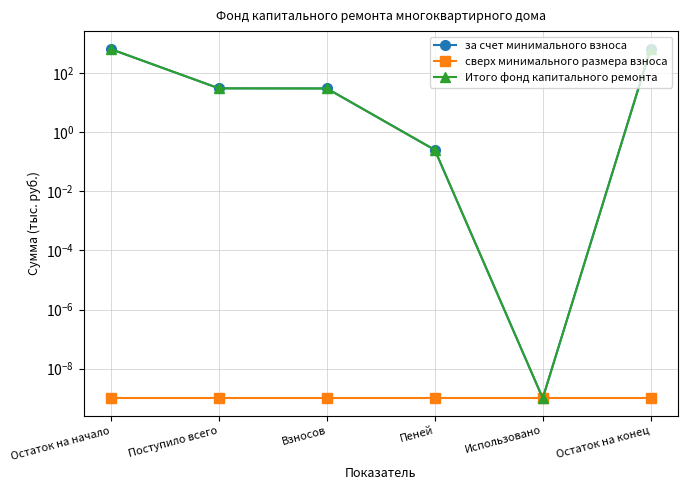

True or false: сверх минимального размера взноса and за счет минимального взноса cross at least once.

False